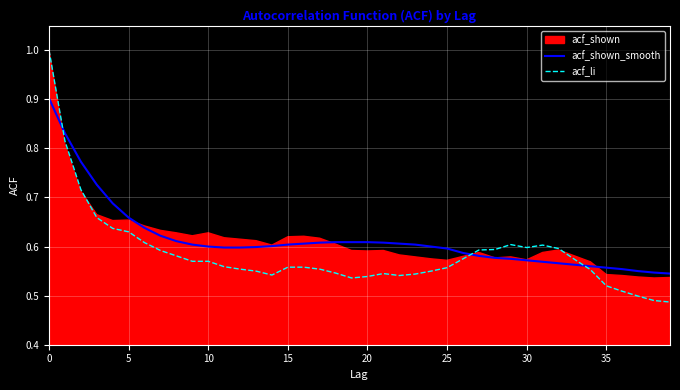

True or false: acf_li has a value of 0.8 at 26.

False